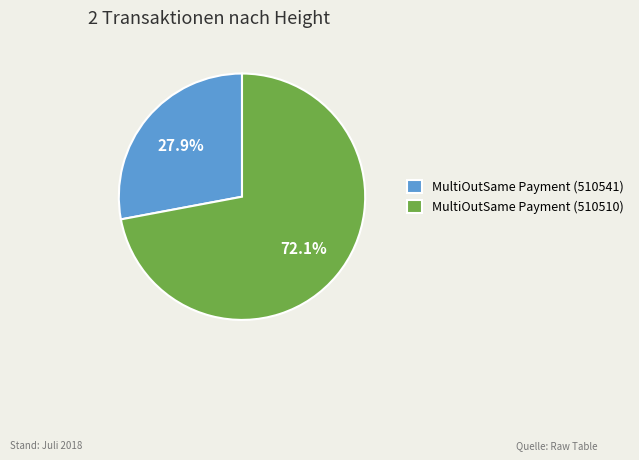

Is there any slice that represents more than half of the pie?

Yes